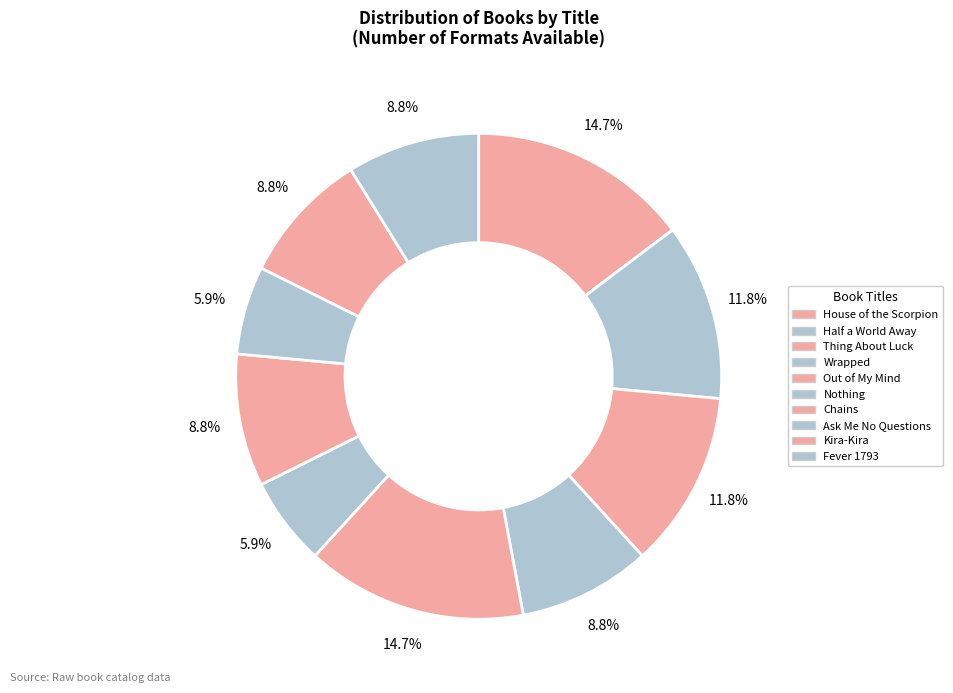

To the nearest percent, what is the average slice percentage?

10%